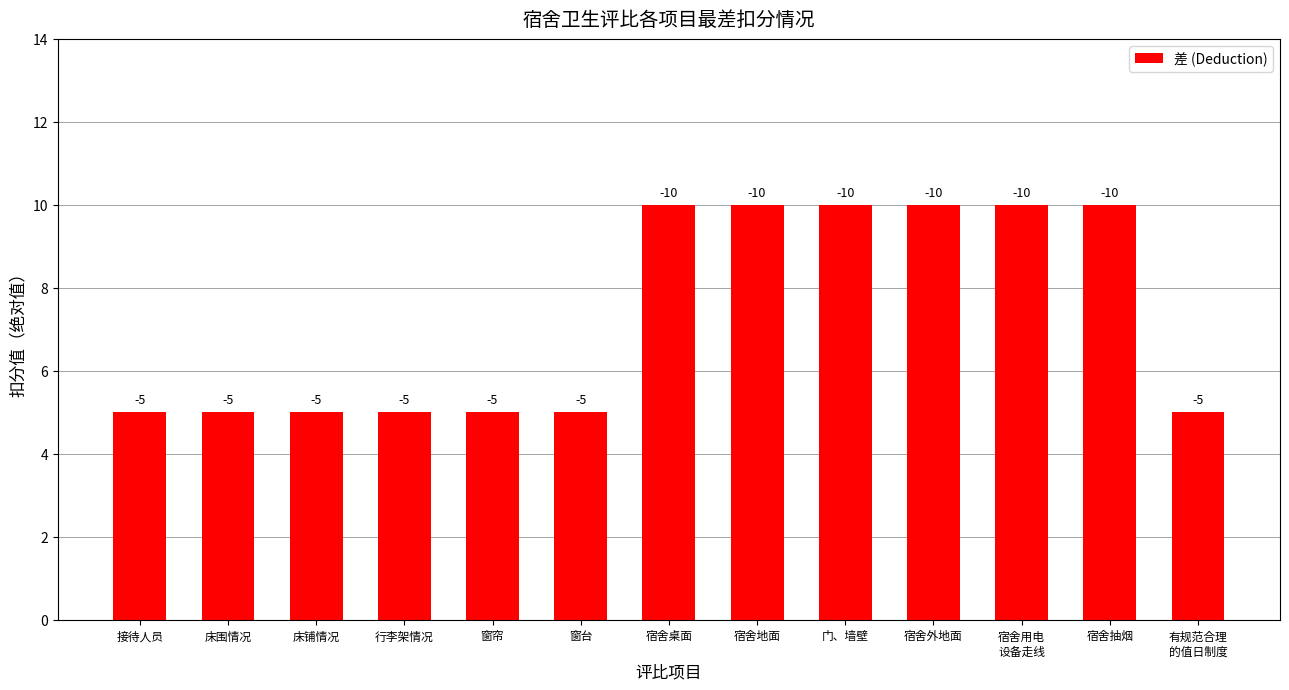

The value at 窗帘 is 5. True or false?

True